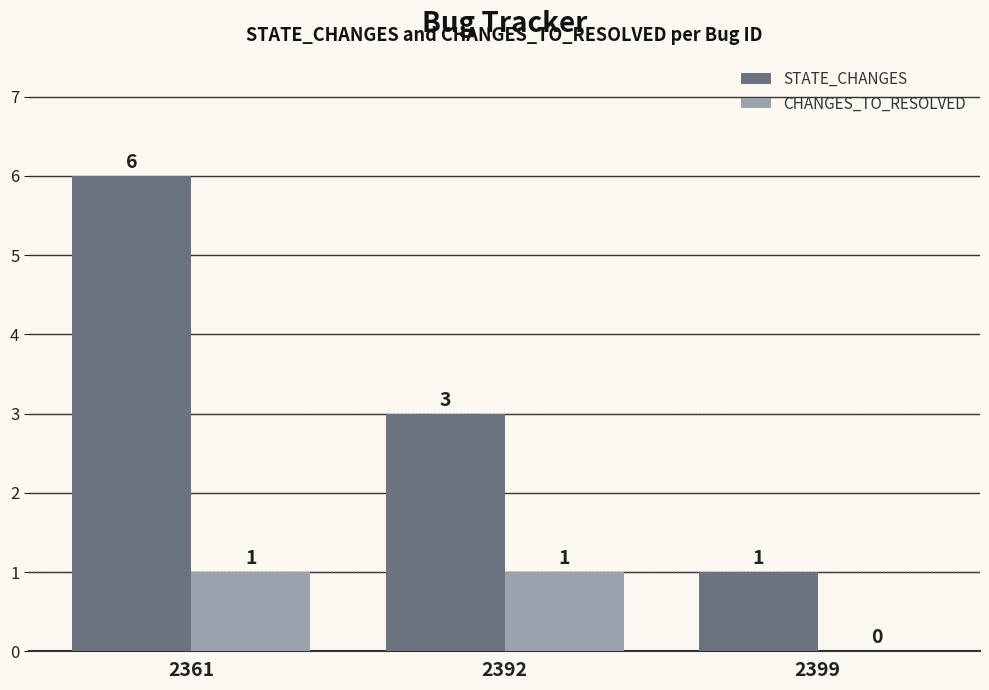

What is the sum of all STATE_CHANGES values?

10